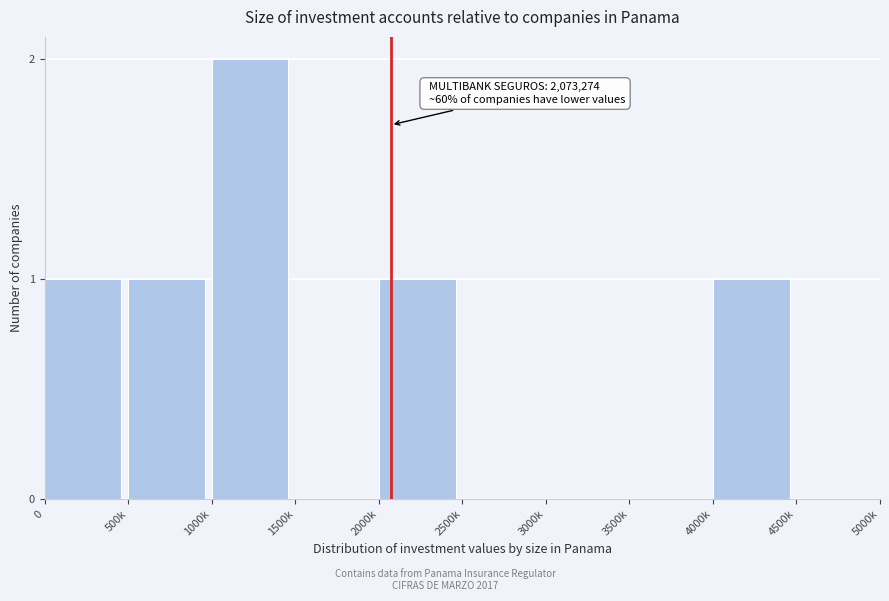

Reading right to left, transcribe all the data shown in this chart.

4500k=0	4000k=1	3500k=0	3000k=0	2500k=0	2000k=1	1500k=0	1000k=2	500k=1	0=1